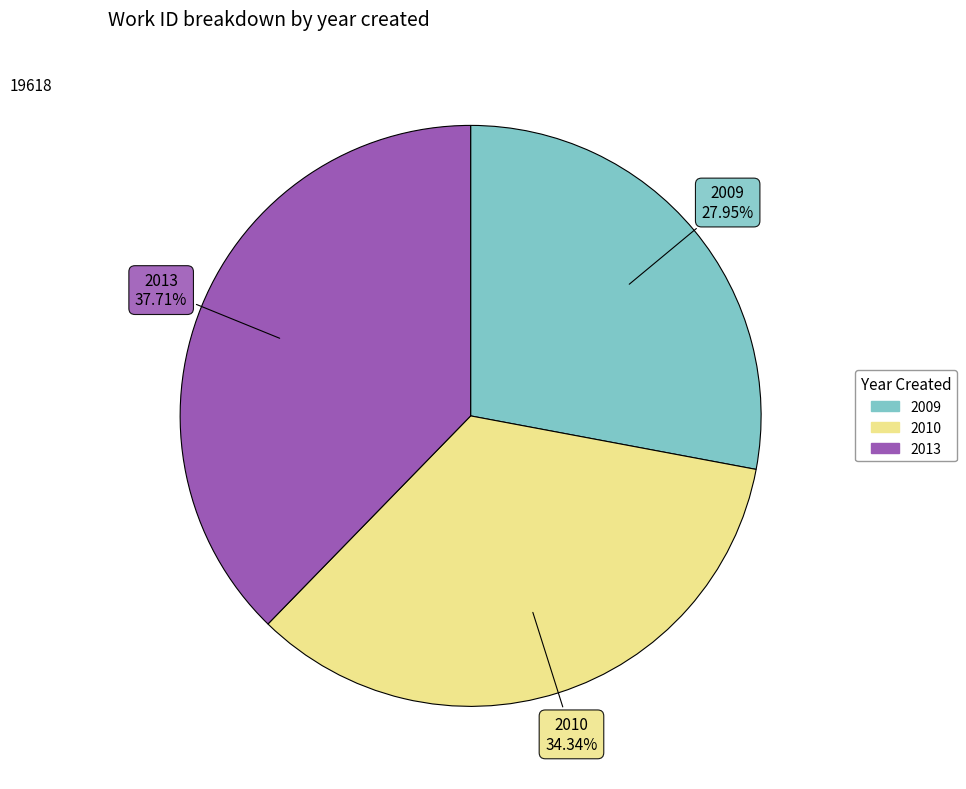

Which has a higher value, 2013 or 2009?

2013